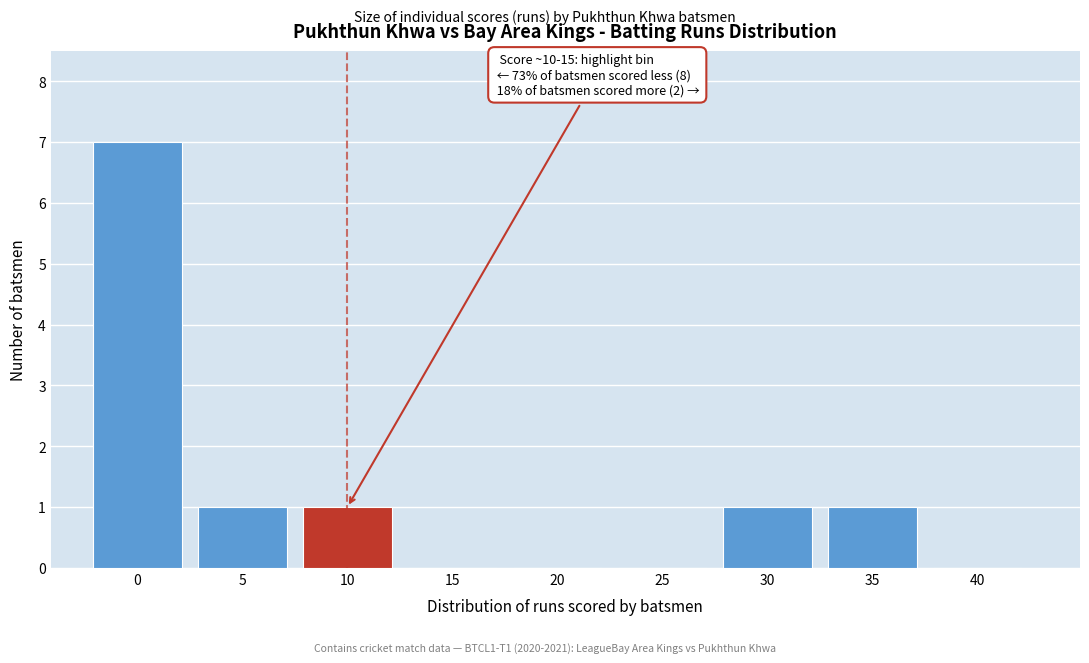

Reading right to left, transcribe all the data shown in this chart.

40=0	35=1	30=1	25=0	20=0	15=0	10=1	5=1	0=7